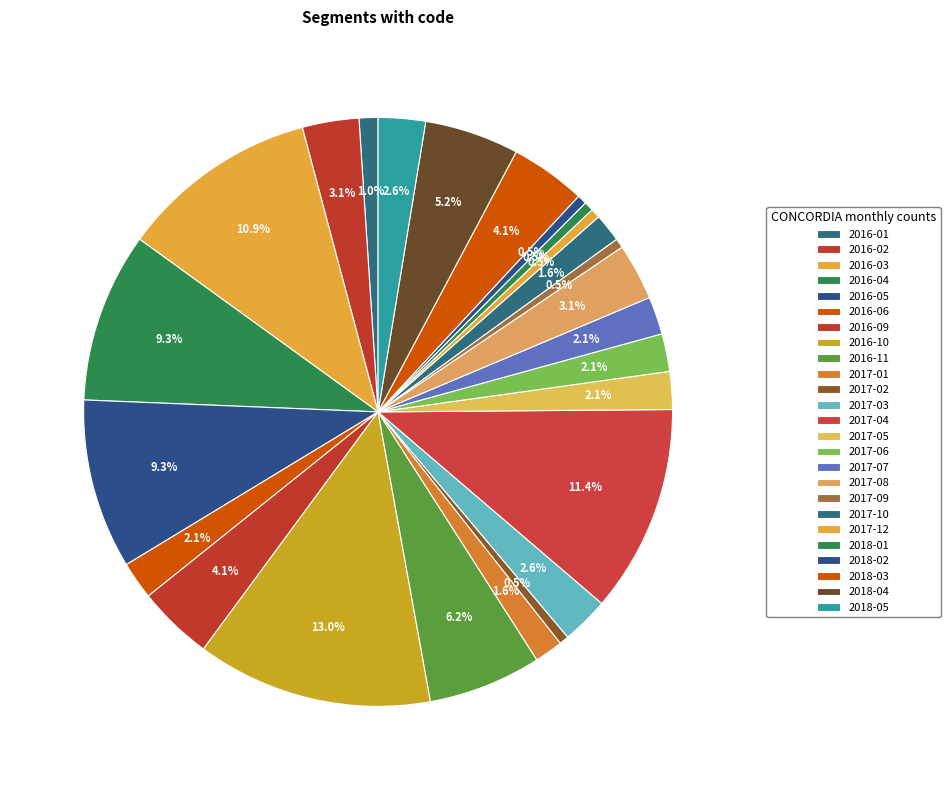

To the nearest percent, what is the difference between the largest and smallest slice percentages?

13%